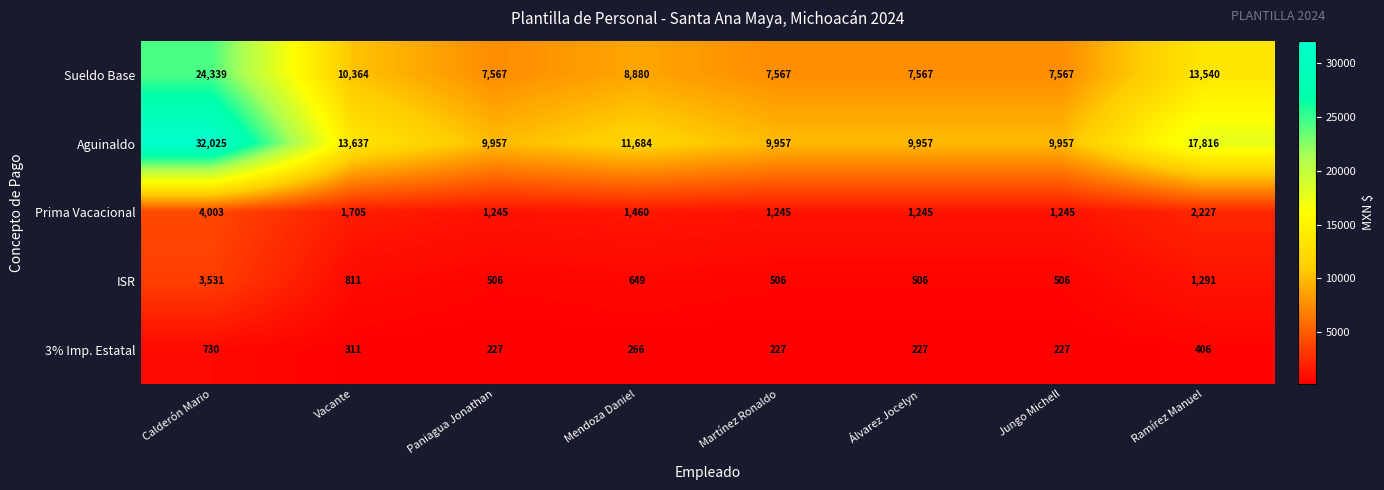

What value does the Aguinaldo series have at Álvarez Jocelyn?

9957